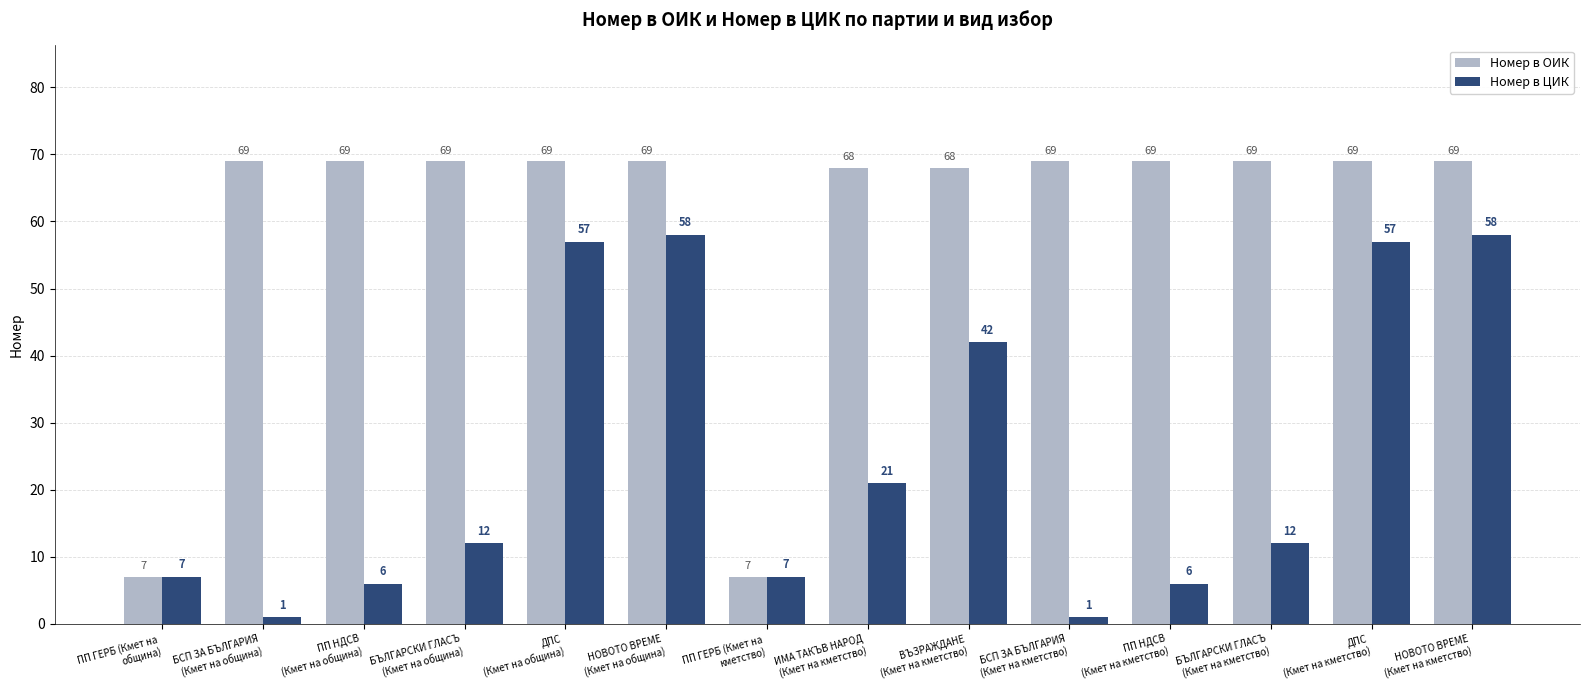

How many bars are there in total?

28